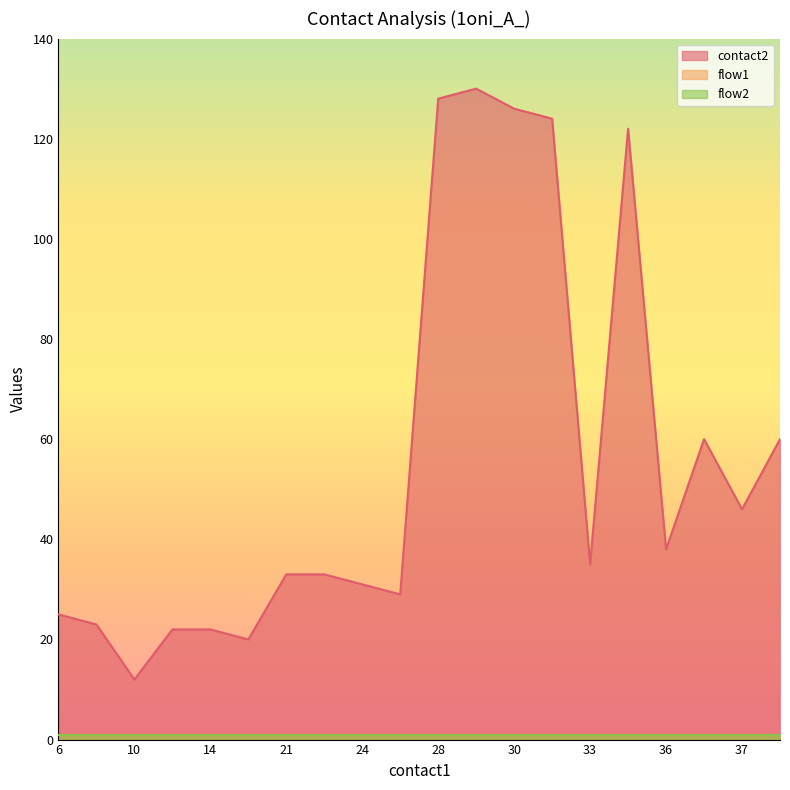

List the labels in order of flow2 value, smallest first.

6, 8, 10, 10, 14, 16, 21, 22, 24, 26, 28, 28, 30, 32, 33, 35, 36, 36, 37, 38